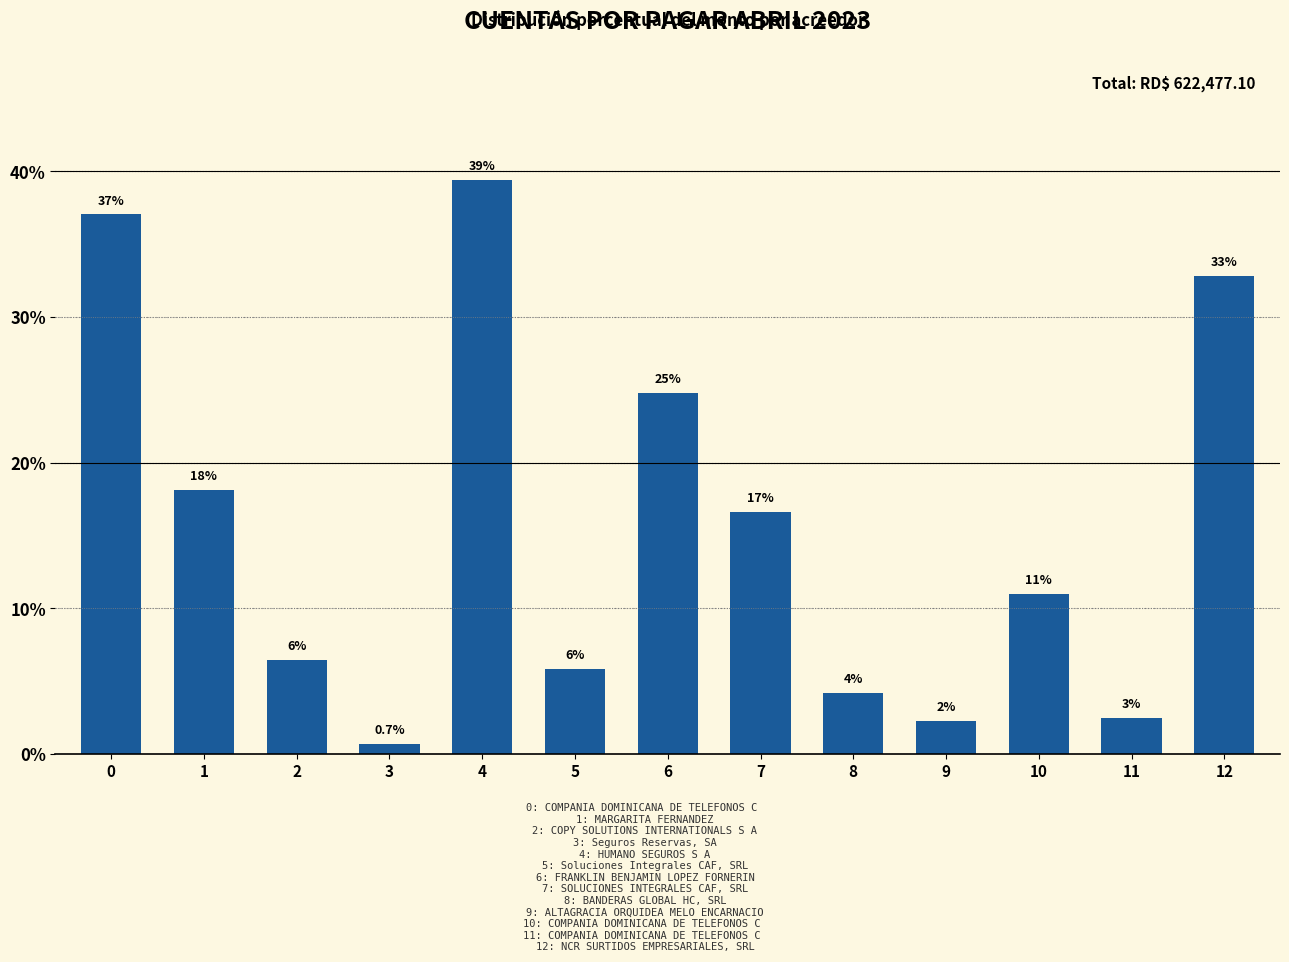

How many bars are there in total?

13